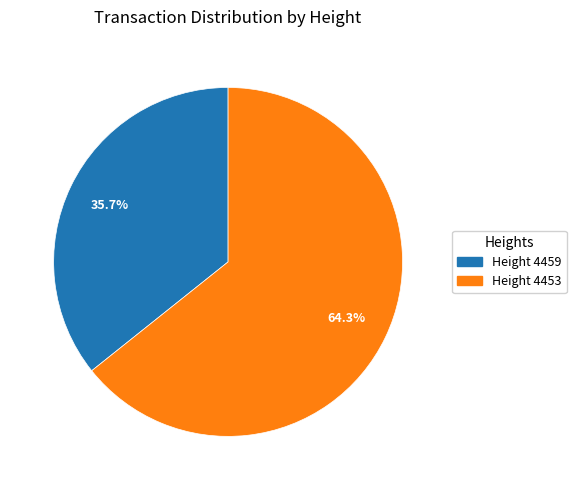

Is there a majority slice in this chart?

Yes